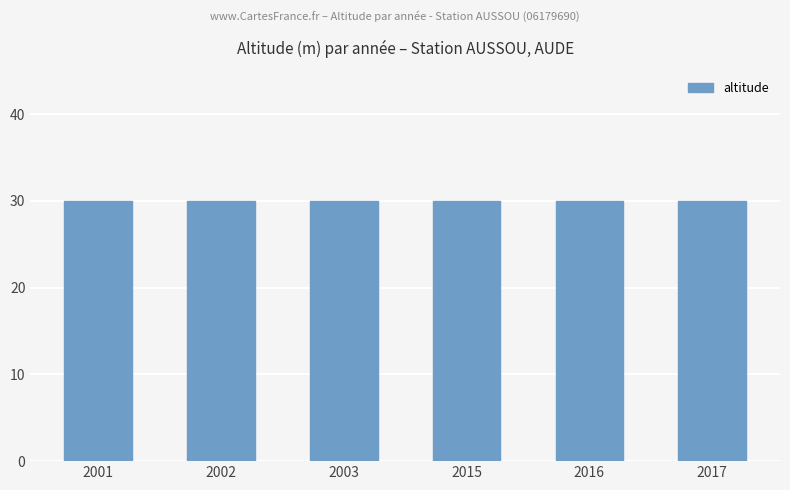

Which category has the lowest value in the altitude series?

2001